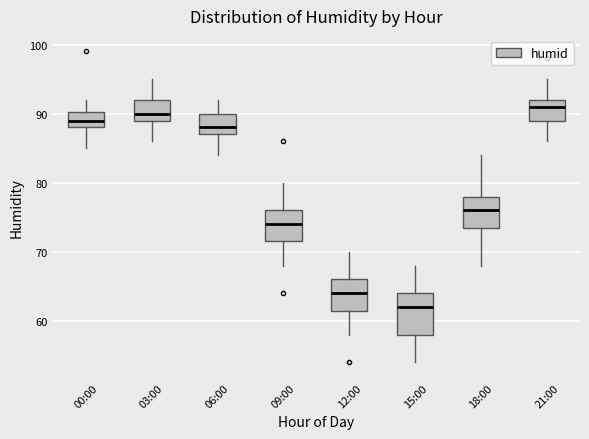

Reading left to right, read every box against the y-axis: the position of its median line, the range the box covers, and the ends of its whiskers. The values are not printed on the chart, so give them approximately, as read against the axis.

00:00: median 89, box 88 to 90, whiskers 85 to 92
03:00: median 90, box 89 to 92, whiskers 86 to 95
06:00: median 88, box 87 to 90, whiskers 84 to 92
09:00: median 74, box 72 to 76, whiskers 68 to 80
12:00: median 64, box 62 to 66, whiskers 58 to 70
15:00: median 62, box 58 to 64, whiskers 54 to 68
18:00: median 76, box 74 to 78, whiskers 68 to 84
21:00: median 91, box 89 to 92, whiskers 86 to 95